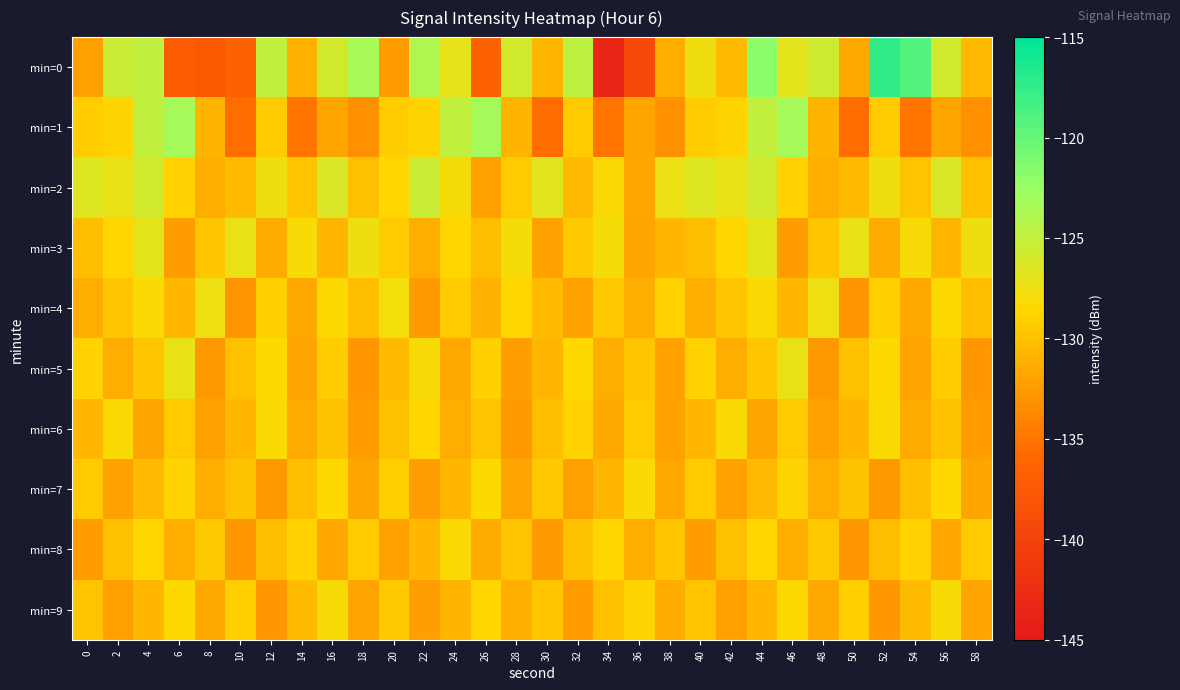

Reading right to left, transcribe all the data shown in this chart.

min=0: 58=-130.6	56=-125.8	54=-119.2	52=-117.4	50=-131.6	48=-125.6	46=-126.9	44=-122.0	42=-130.4	40=-127.6	38=-131.2	36=-139.2	34=-143.5	32=-124.7	30=-130.8	28=-125.8	26=-136.4	24=-127.0	22=-123.8	20=-132.4	18=-123.4	16=-125.8	14=-131.0	12=-124.9	10=-136.4	8=-137.4	6=-137.0	4=-124.7	2=-125.3	0=-132.2
min=1: 58=-133.2	56=-131.8	54=-135.0	52=-129.3	50=-135.6	48=-130.9	46=-123.2	44=-124.9	42=-128.8	40=-129.3	38=-133.2	36=-131.8	34=-135.0	32=-129.3	30=-135.6	28=-130.9	26=-123.2	24=-124.9	22=-128.8	20=-129.3	18=-133.2	16=-131.8	14=-135.0	12=-129.3	10=-135.6	8=-130.9	6=-123.2	4=-124.9	2=-128.8	0=-129.3
min=2: 58=-130.1	56=-126.3	54=-129.8	52=-127.6	50=-130.4	48=-131.2	46=-128.9	44=-125.8	42=-127.3	40=-126.5	38=-127.4	36=-131.7	34=-128.2	32=-130.5	30=-126.8	28=-129.3	26=-132.1	24=-127.9	22=-125.4	20=-128.7	18=-130.1	16=-126.3	14=-129.8	12=-127.6	10=-130.4	8=-131.2	6=-128.9	4=-125.8	2=-127.3	0=-126.5
min=3: 58=-127.6	56=-130.8	54=-128.1	52=-131.5	50=-127.3	48=-129.7	46=-132.4	44=-126.9	42=-128.6	40=-130.2	38=-130.6	36=-131.8	34=-128.0	32=-129.5	30=-132.1	28=-127.9	26=-130.3	24=-128.7	22=-131.2	20=-129.4	18=-127.6	16=-130.8	14=-128.1	12=-131.5	10=-127.3	8=-129.7	6=-132.4	4=-126.9	2=-128.6	0=-130.2
min=4: 58=-130.2	56=-128.4	54=-131.6	52=-129.1	50=-132.9	48=-127.5	46=-130.7	44=-128.3	42=-129.8	40=-131.4	38=-128.9	36=-131.3	34=-129.6	32=-132.1	30=-130.4	28=-128.7	26=-131.0	24=-129.3	22=-132.5	20=-127.8	18=-130.2	16=-128.4	14=-131.6	12=-129.1	10=-132.9	8=-127.5	6=-130.7	4=-128.3	2=-129.8	0=-131.4
min=5: 58=-132.7	56=-129.2	54=-131.9	52=-128.4	50=-130.1	48=-132.6	46=-127.2	44=-129.7	42=-131.3	40=-128.9	38=-132.0	36=-129.7	34=-131.2	32=-128.5	30=-130.8	28=-132.3	26=-129.0	24=-131.6	22=-128.1	20=-130.4	18=-132.7	16=-129.2	14=-131.9	12=-128.4	10=-130.1	8=-132.6	6=-127.2	4=-129.7	2=-131.3	0=-128.9
min=6: 58=-132.4	56=-129.9	54=-131.5	52=-128.3	50=-130.7	48=-132.1	46=-129.4	44=-131.8	42=-128.2	40=-130.6	38=-132.0	36=-129.3	34=-131.6	32=-128.9	30=-130.2	28=-132.5	26=-129.8	24=-131.3	22=-128.6	20=-130.1	18=-132.4	16=-129.9	14=-131.5	12=-128.3	10=-130.7	8=-132.1	6=-129.4	4=-131.8	2=-128.2	0=-130.6
min=7: 58=-131.8	56=-128.5	54=-130.2	52=-132.6	50=-129.9	48=-131.4	46=-128.8	44=-130.5	42=-132.0	40=-129.3	38=-131.6	36=-128.3	34=-130.8	32=-132.2	30=-129.6	28=-131.9	26=-128.4	24=-130.7	22=-132.3	20=-129.1	18=-131.8	16=-128.5	14=-130.2	12=-132.6	10=-129.9	8=-131.4	6=-128.8	4=-130.5	2=-132.0	0=-129.3
min=8: 58=-129.4	56=-131.7	54=-128.9	52=-130.3	50=-132.8	48=-129.5	46=-131.2	44=-128.7	42=-130.1	40=-132.4	38=-129.7	36=-131.3	34=-128.6	32=-130.0	30=-132.5	28=-129.8	26=-131.5	24=-128.2	22=-130.6	20=-132.0	18=-129.4	16=-131.7	14=-128.9	12=-130.3	10=-132.8	8=-129.5	6=-131.2	4=-128.7	2=-130.1	0=-132.4
min=9: 58=-131.9	56=-128.1	54=-130.4	52=-132.7	50=-129.1	48=-131.6	46=-128.4	44=-130.8	42=-132.2	40=-129.8	38=-131.5	36=-128.8	34=-130.1	32=-132.4	30=-129.7	28=-131.2	26=-128.6	24=-130.9	22=-132.3	20=-129.5	18=-131.9	16=-128.1	14=-130.4	12=-132.7	10=-129.1	8=-131.6	6=-128.4	4=-130.8	2=-132.2	0=-129.8